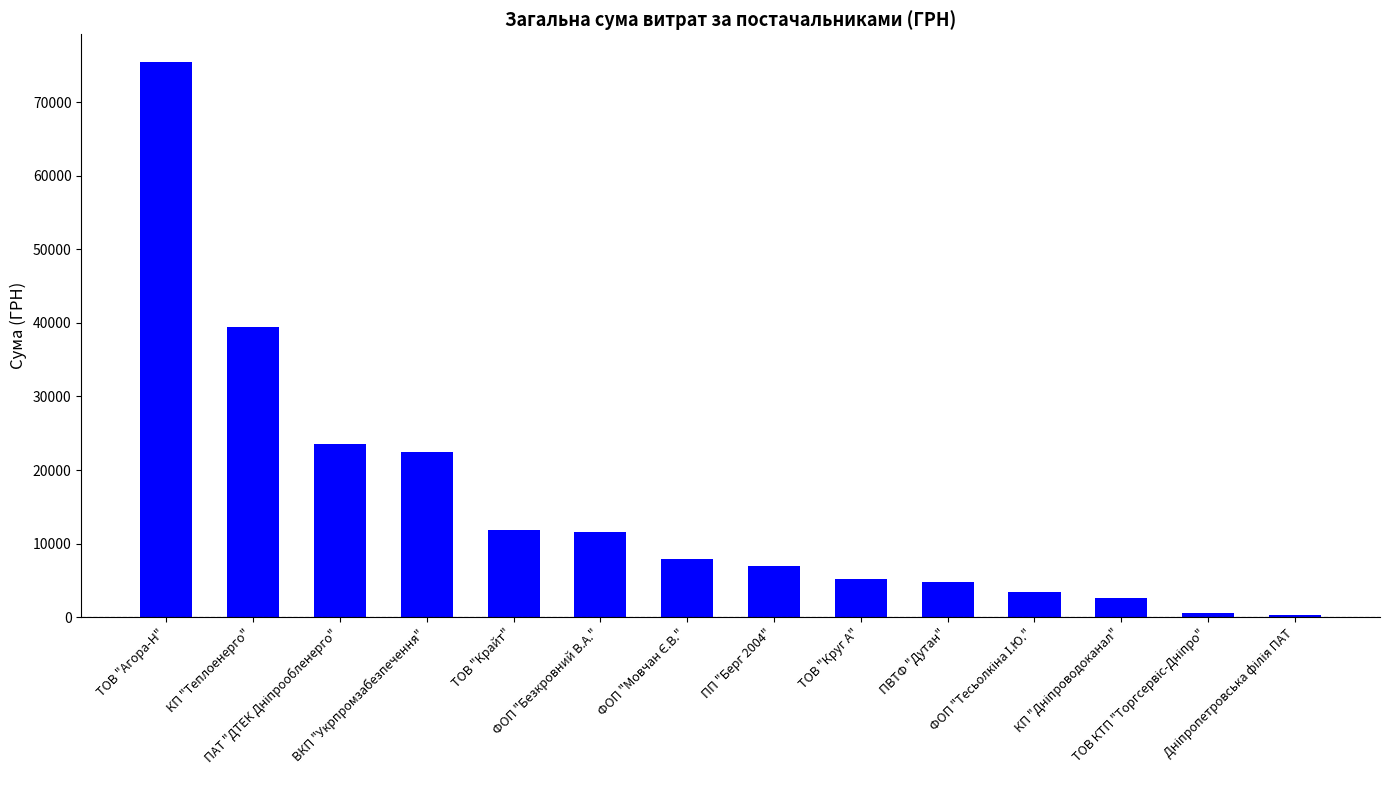

What is the difference between the second highest and second lowest values?

38871.5